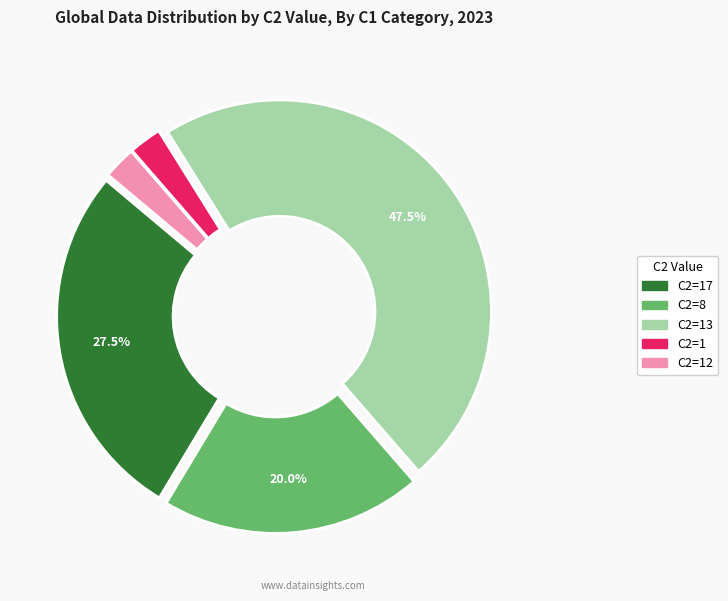

Does any single category account for the majority?

No